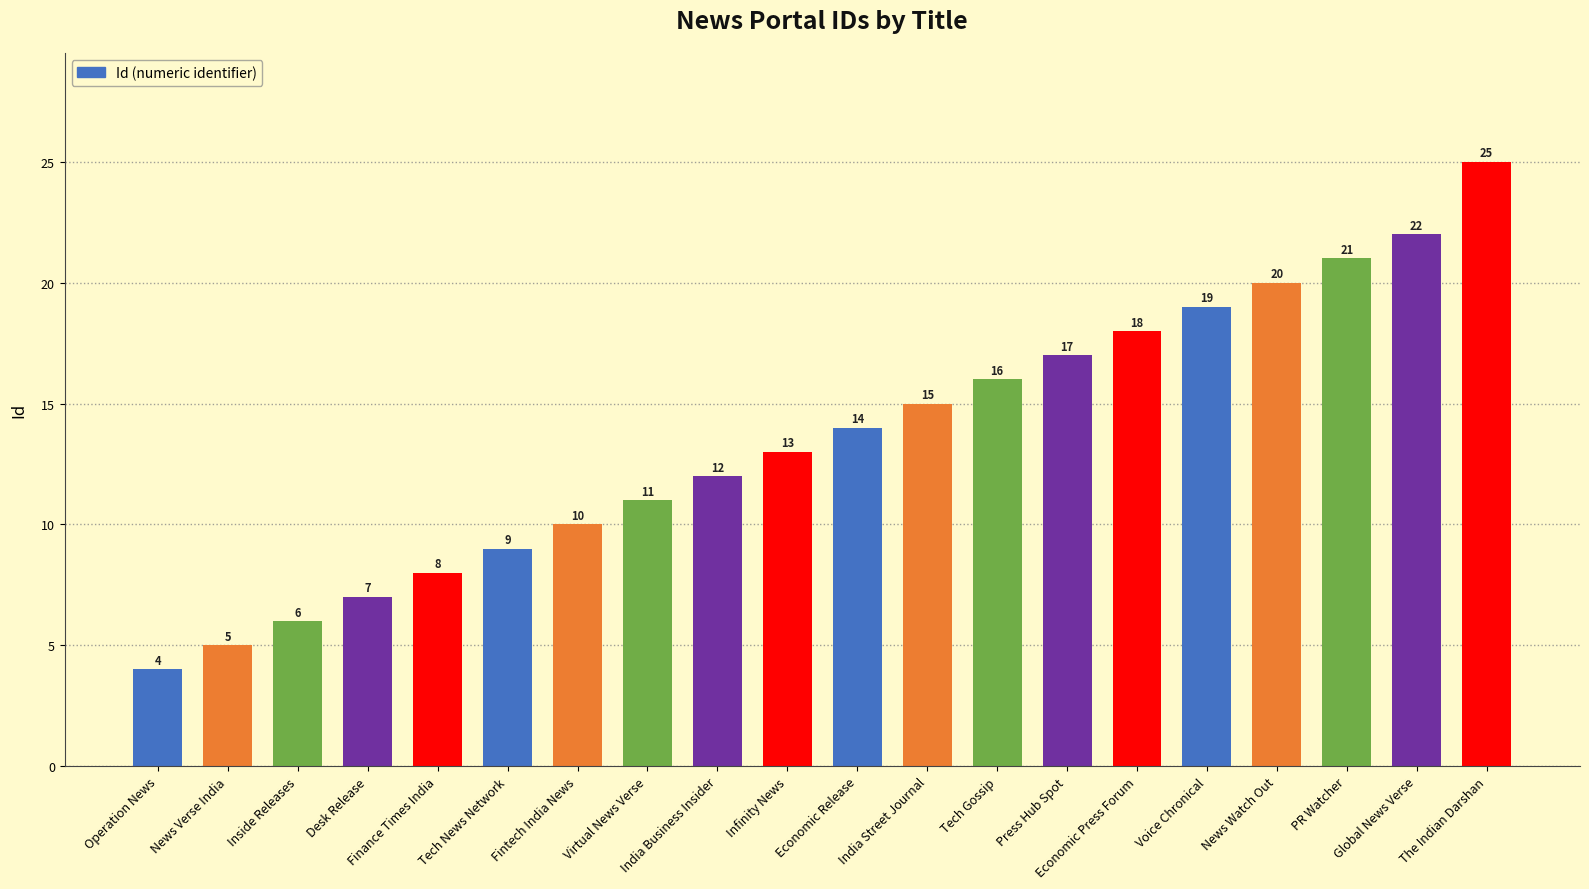

What is the difference between the maximum and minimum values?

21